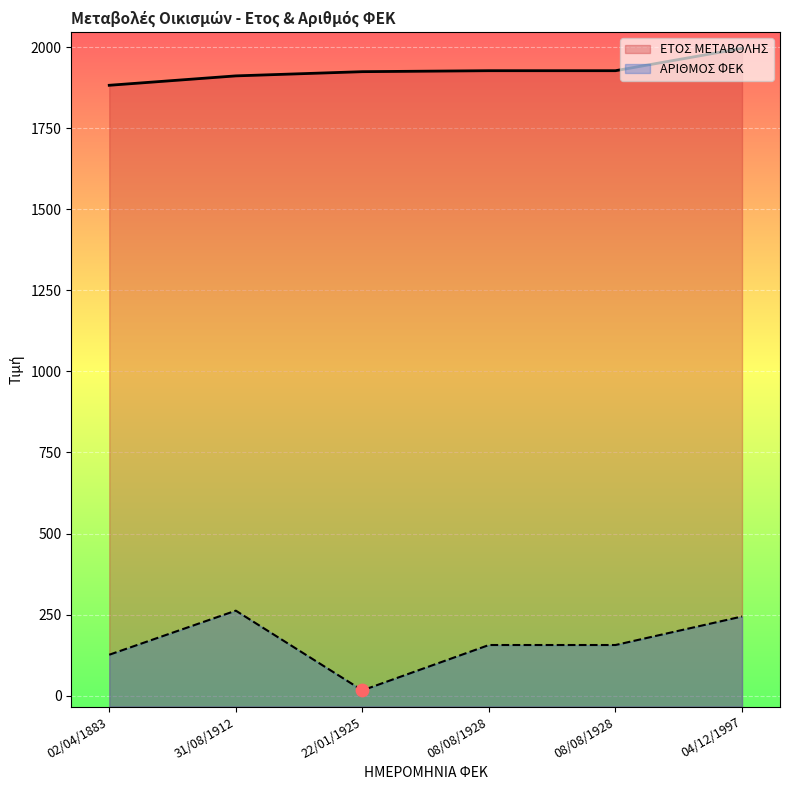

What is the total value across all series at 22/01/1925?

1941